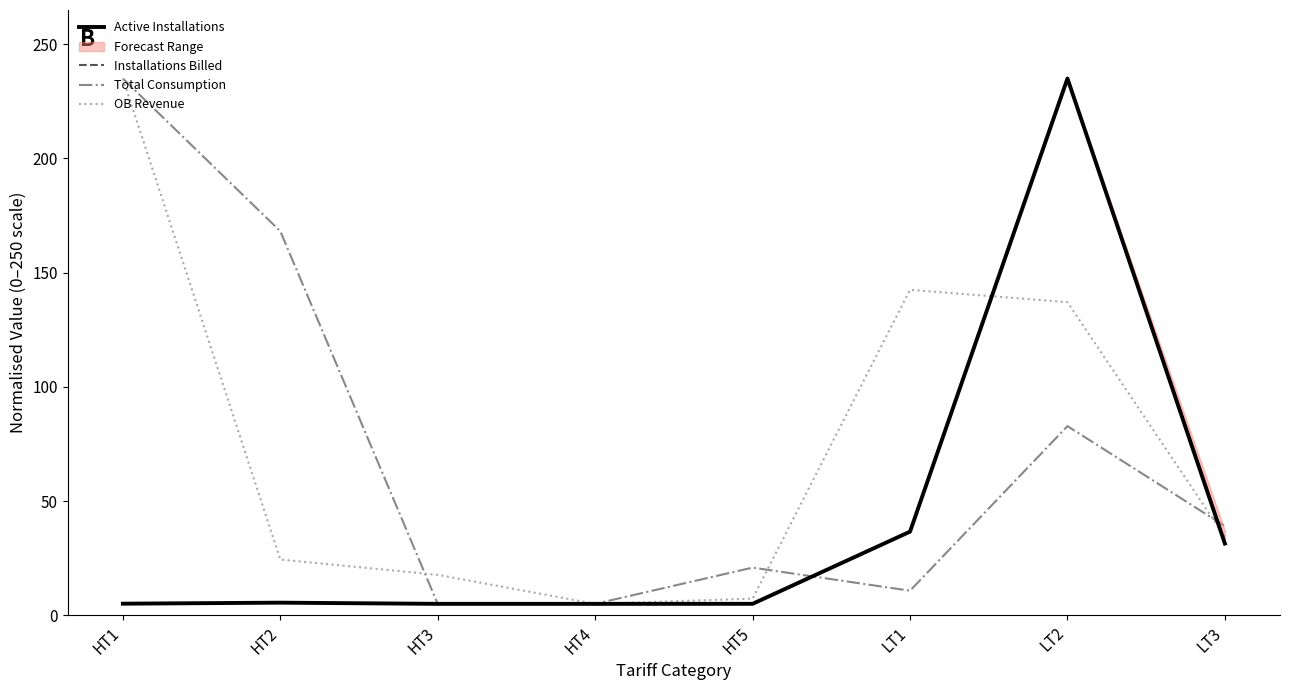

What is the difference between the maximum and second lowest values in the Active Installations series?

230.0